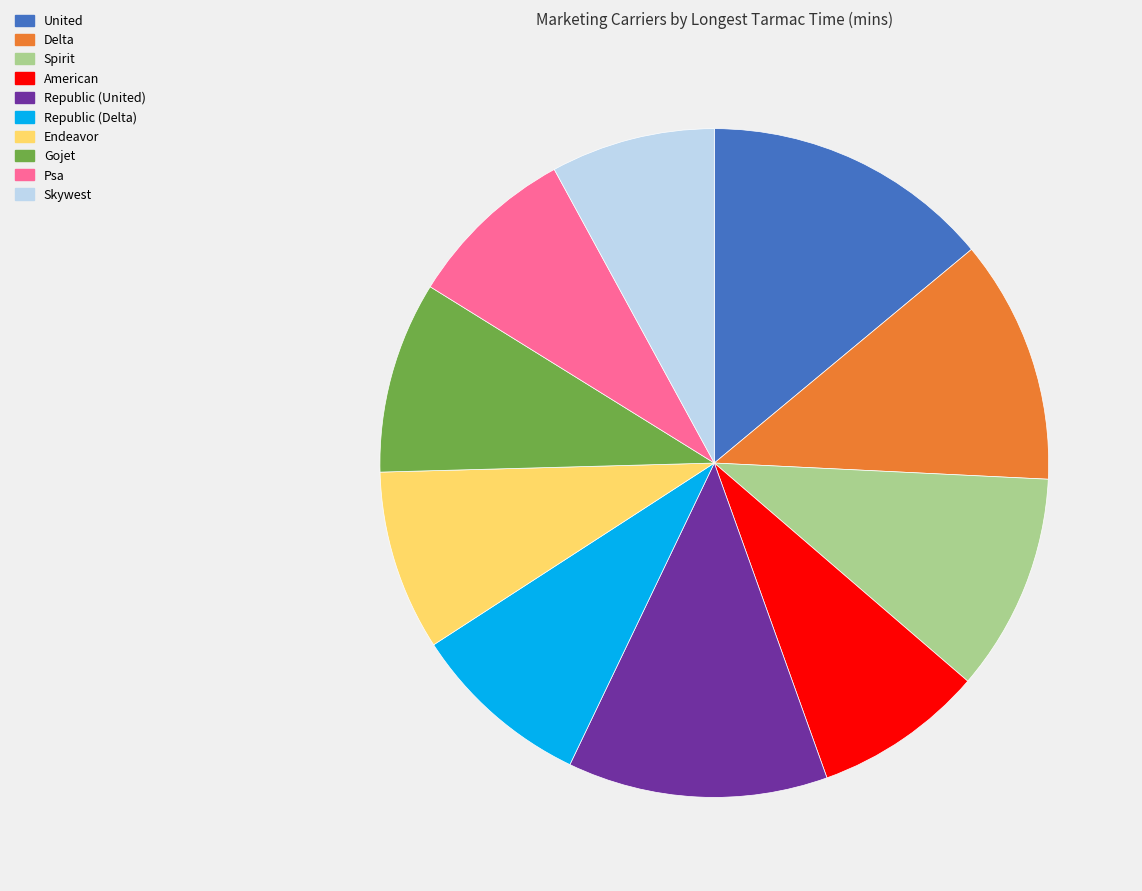

Which slice is the largest?

United